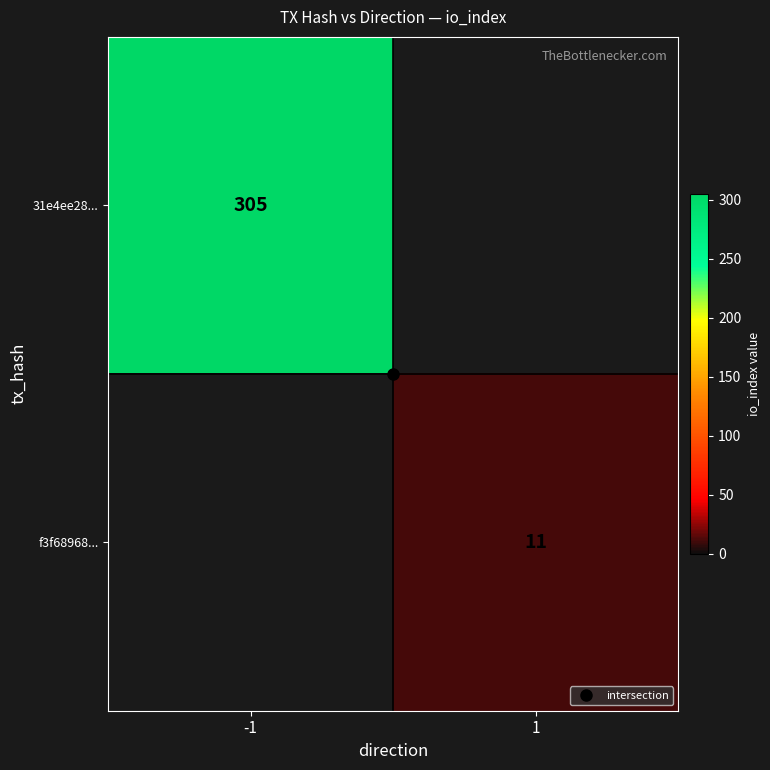

What is the total value across all series at -1?

305